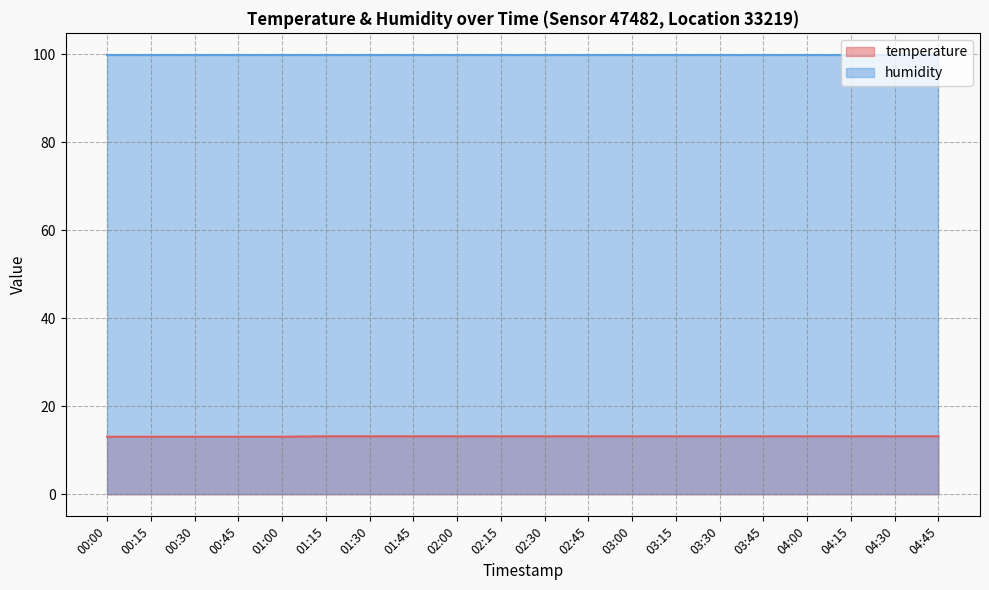

What is the smallest value displayed?

13.1